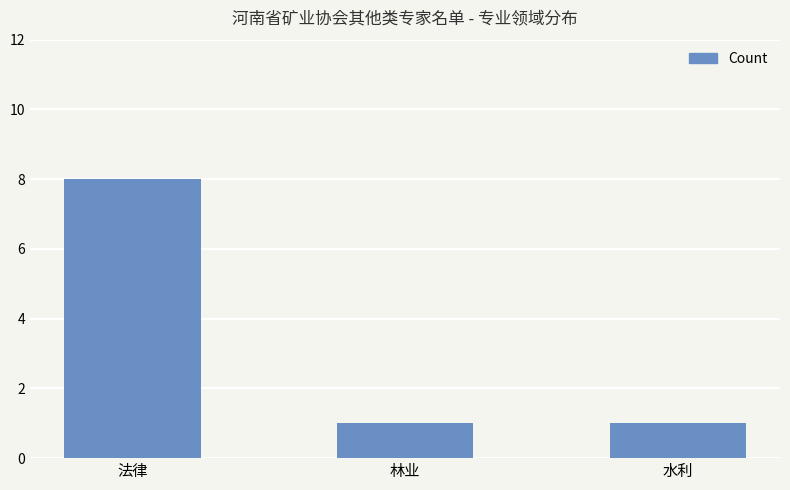

What is the label of the 3rd bar from the left?

水利